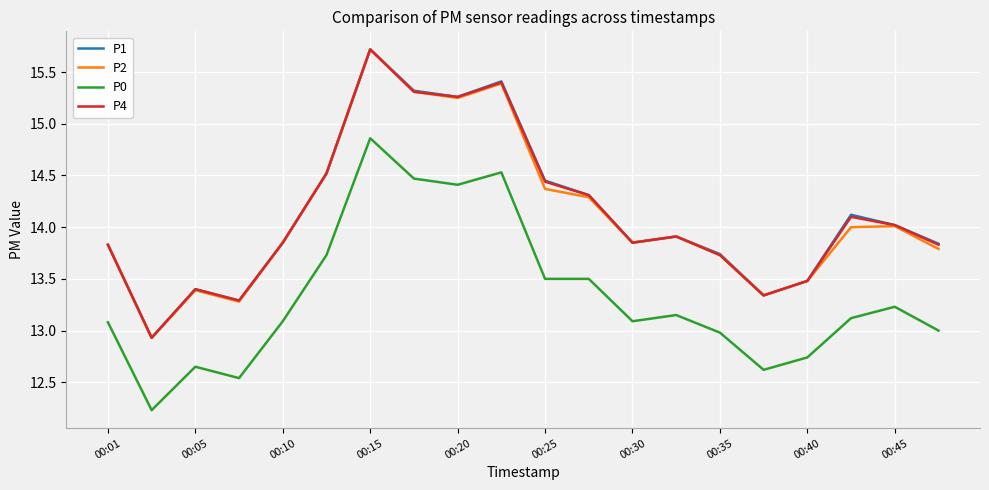

How many lines are shown in the chart?

4